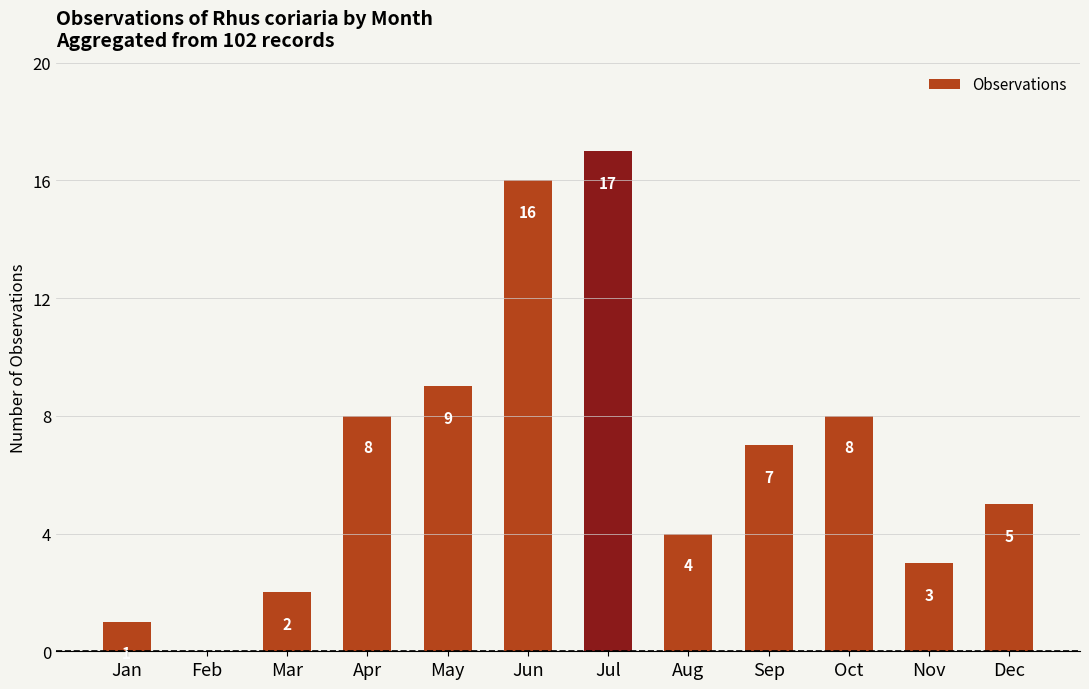

Are the bars grouped side by side (vs. stacked)?

No